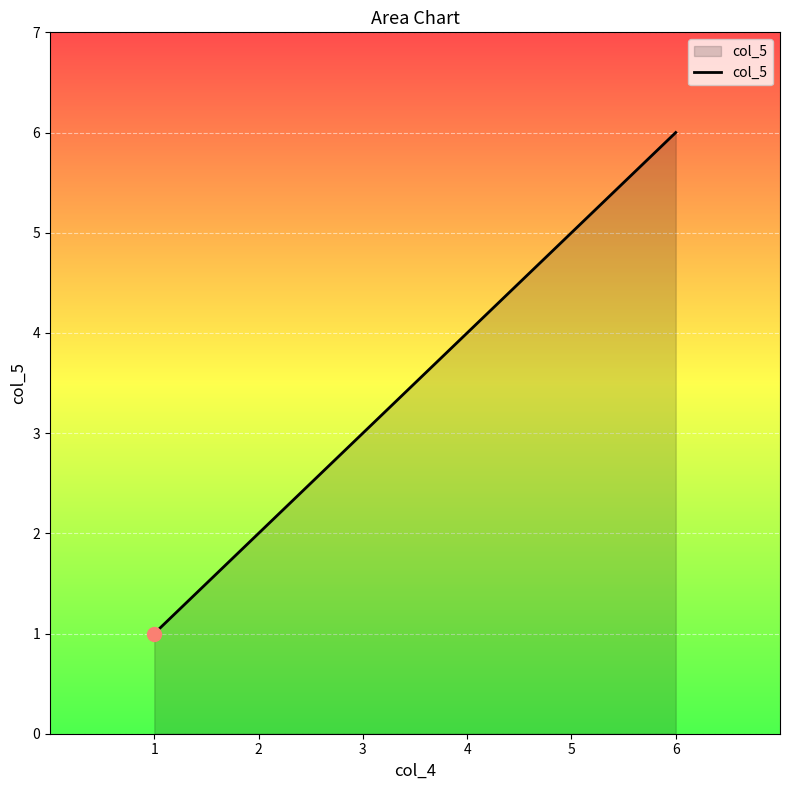

Approximately how many times larger is the value at 5 compared to 1?

5.0